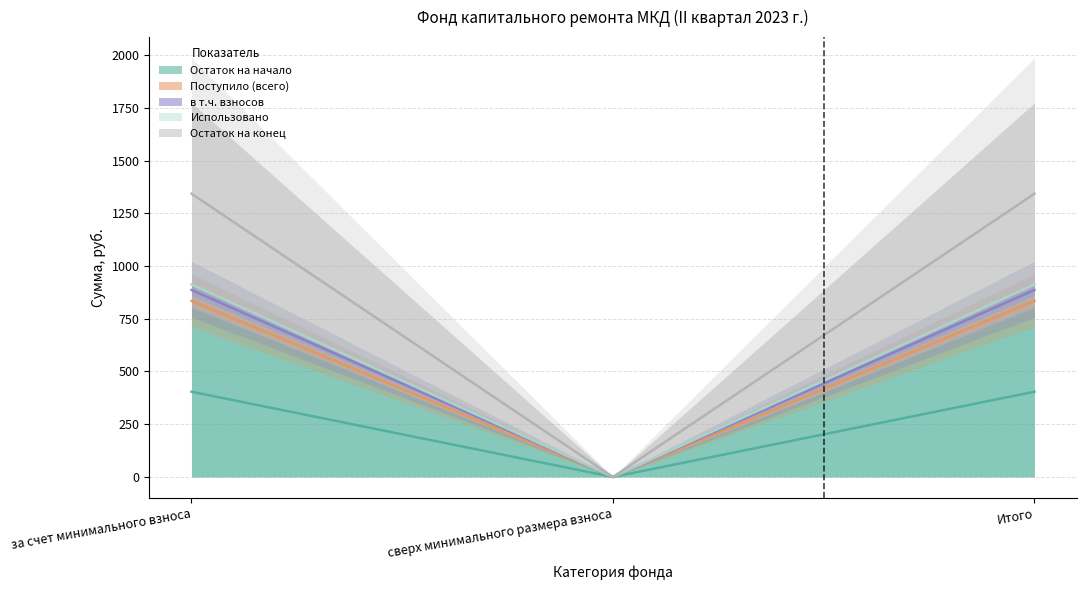

How many values in the Остаток на начало series exceed 912?

2